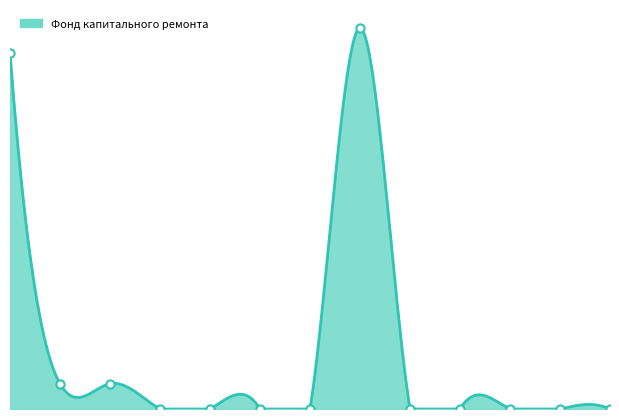

Which has a higher value, 8 or 12?

8